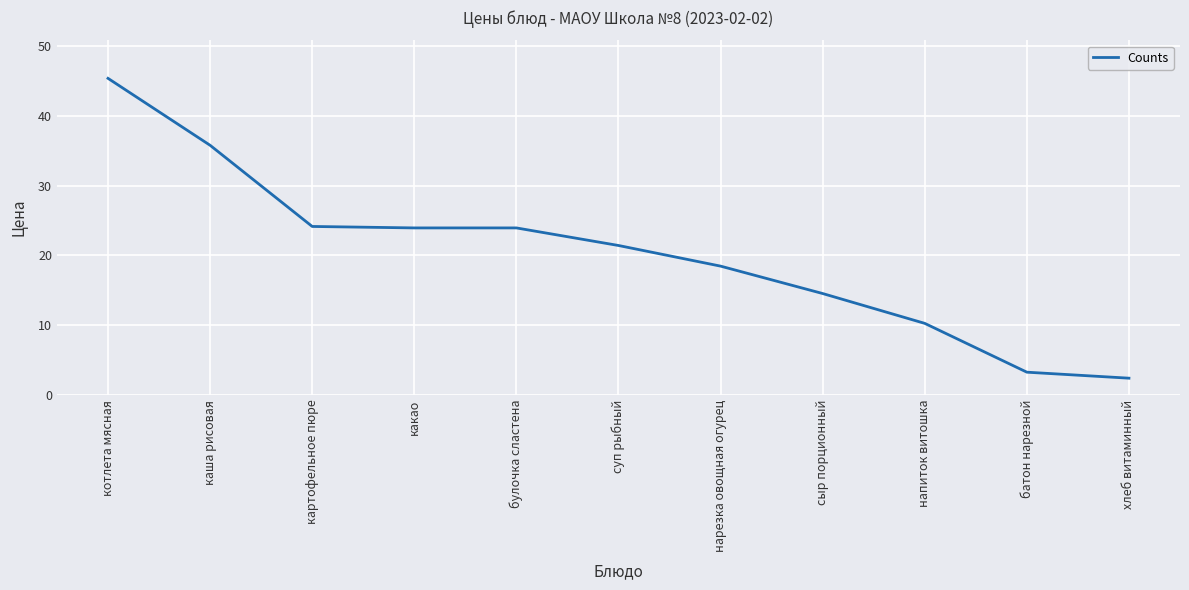

What is the greatest value displayed?

45.4